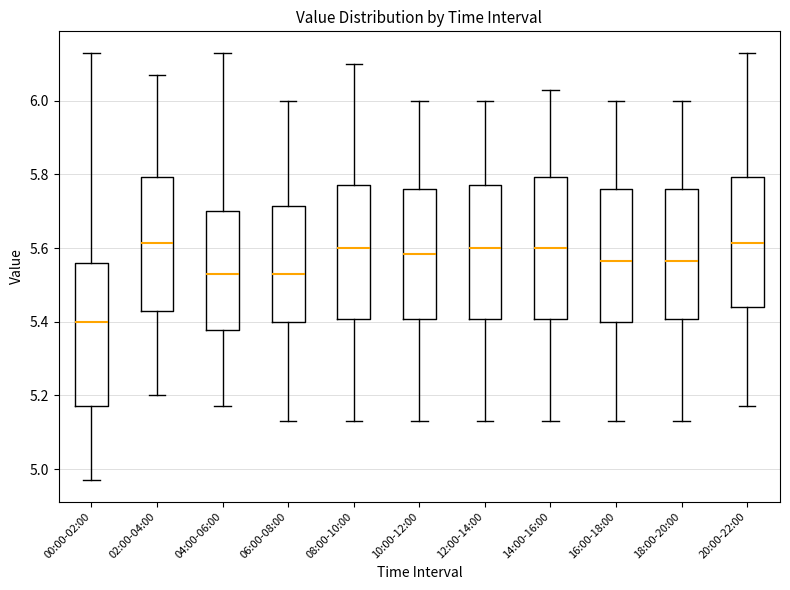

Reading left to right, transcribe this box plot: for each box, give where its median line is, the range the box spans, and where its two whiskers end, as read against the y-axis. The values are not printed on the chart, so give them approximately, as read against the axis.

00:00-02:00: median 5.40, box 5.18 to 5.56, whiskers 4.98 to 6.14
02:00-04:00: median 5.62, box 5.44 to 5.80, whiskers 5.20 to 6.08
04:00-06:00: median 5.54, box 5.38 to 5.70, whiskers 5.18 to 6.14
06:00-08:00: median 5.54, box 5.40 to 5.72, whiskers 5.14 to 6.00
08:00-10:00: median 5.60, box 5.40 to 5.78, whiskers 5.14 to 6.10
10:00-12:00: median 5.58, box 5.40 to 5.76, whiskers 5.14 to 6.00
12:00-14:00: median 5.60, box 5.40 to 5.78, whiskers 5.14 to 6.00
14:00-16:00: median 5.60, box 5.40 to 5.80, whiskers 5.14 to 6.04
16:00-18:00: median 5.56, box 5.40 to 5.76, whiskers 5.14 to 6.00
18:00-20:00: median 5.56, box 5.40 to 5.76, whiskers 5.14 to 6.00
20:00-22:00: median 5.62, box 5.44 to 5.80, whiskers 5.18 to 6.14